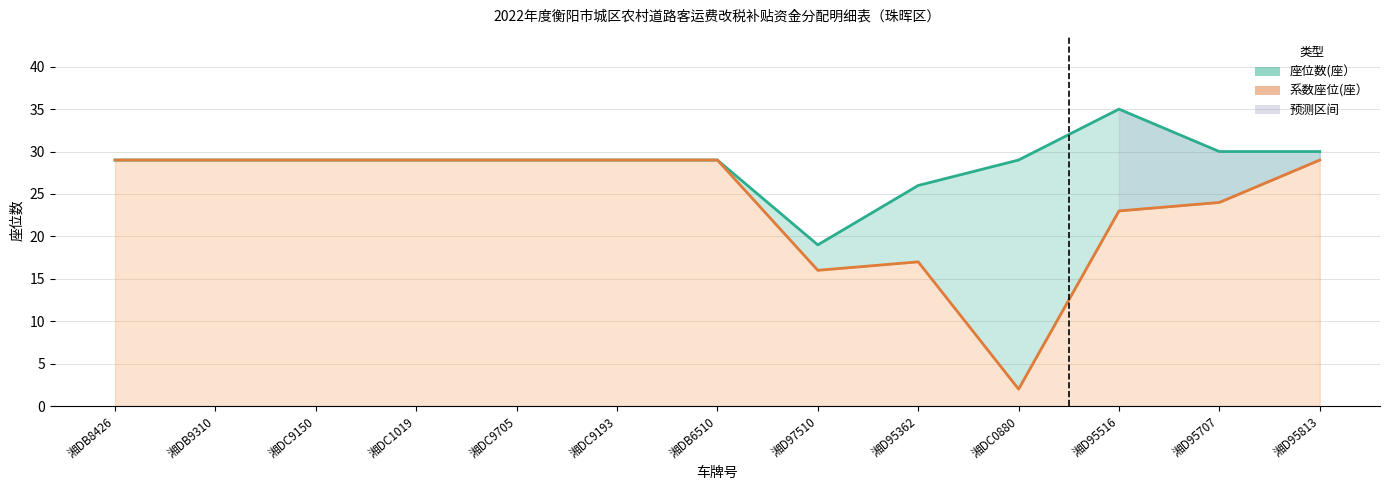

How many interior local valleys does the 座位数(座） series have?

1